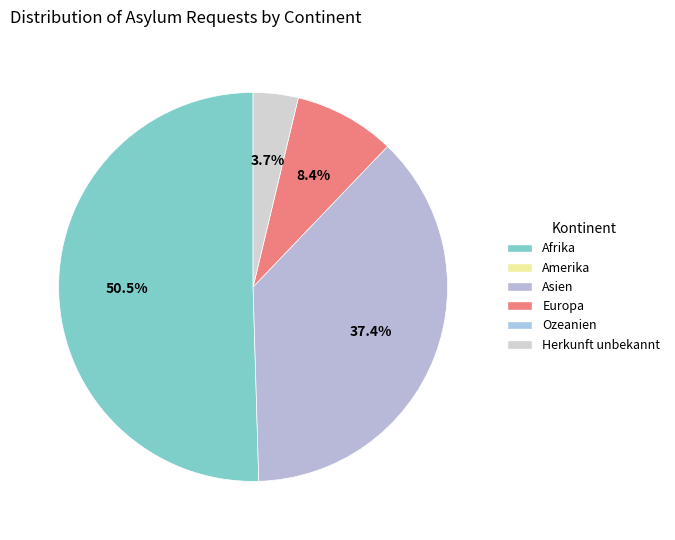

Is there a majority slice in this chart?

Yes